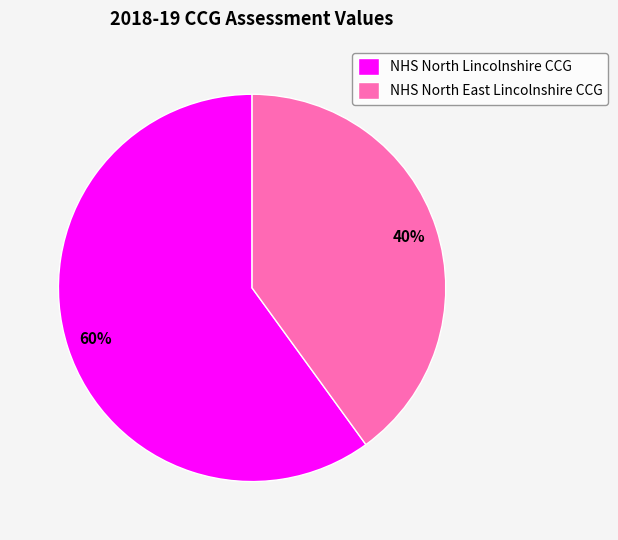

Which category accounts for the majority?

NHS North Lincolnshire CCG